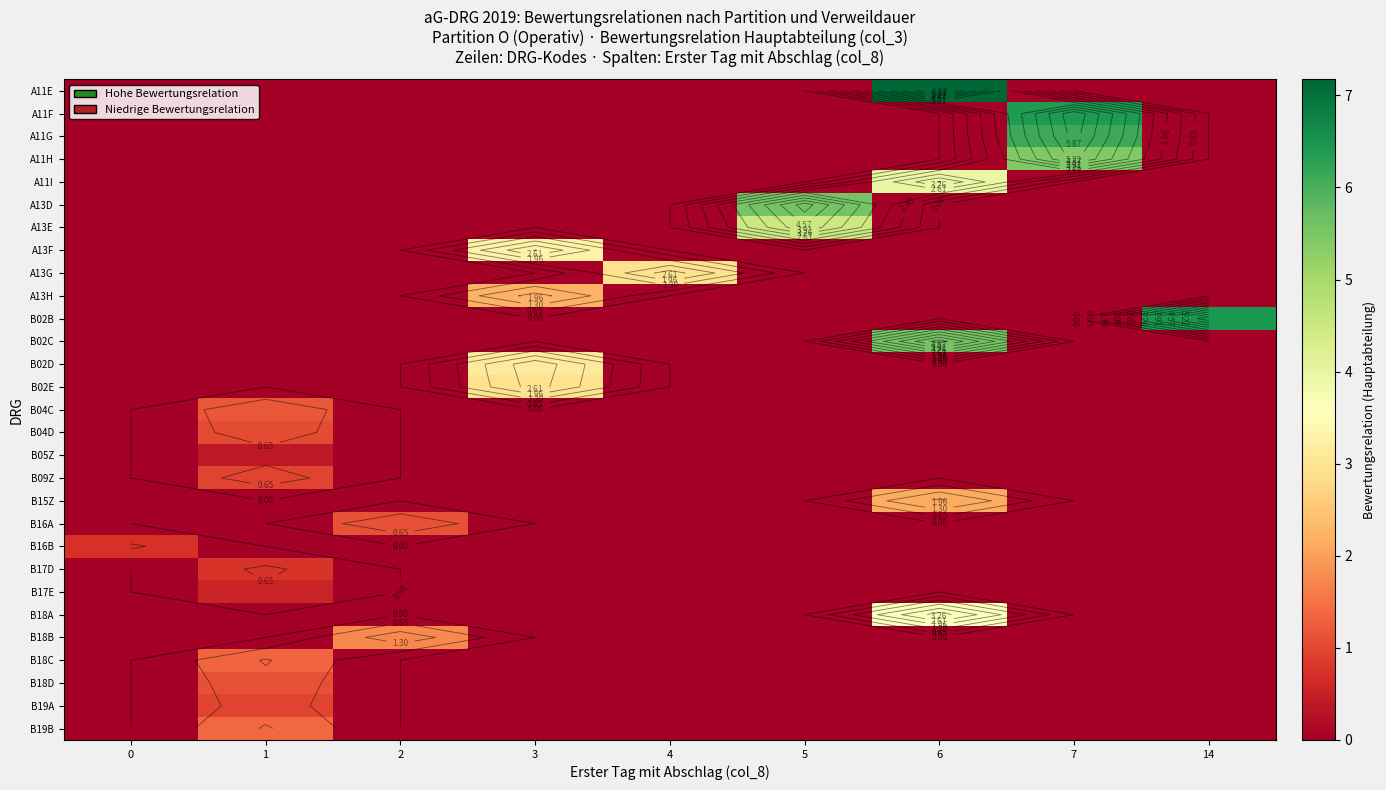

What is the maximum value shown in the chart?

7.2